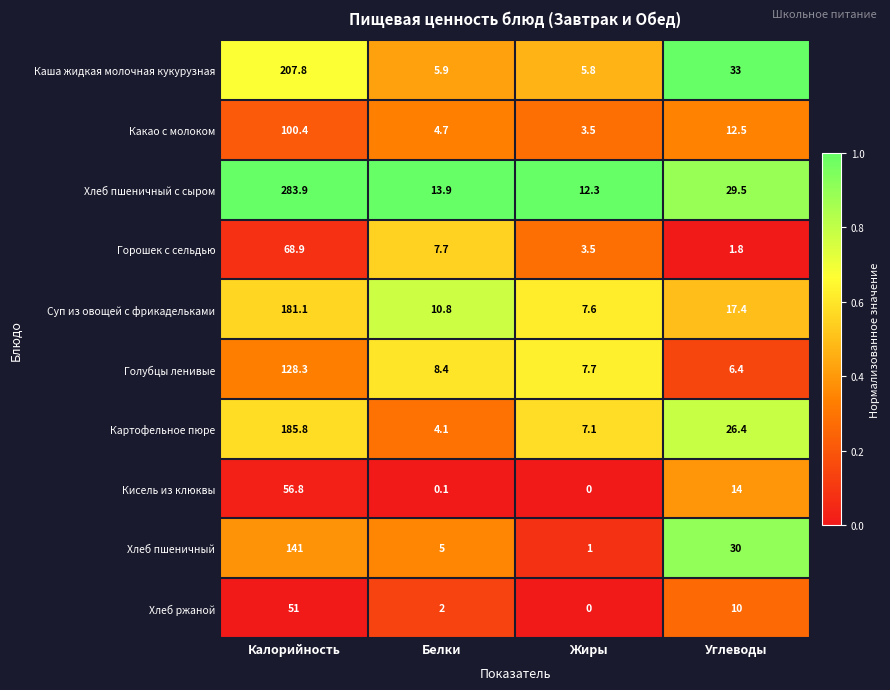

The Суп из овощей с фрикадельками series shows 0.5 at Углеводы. True or false?

True